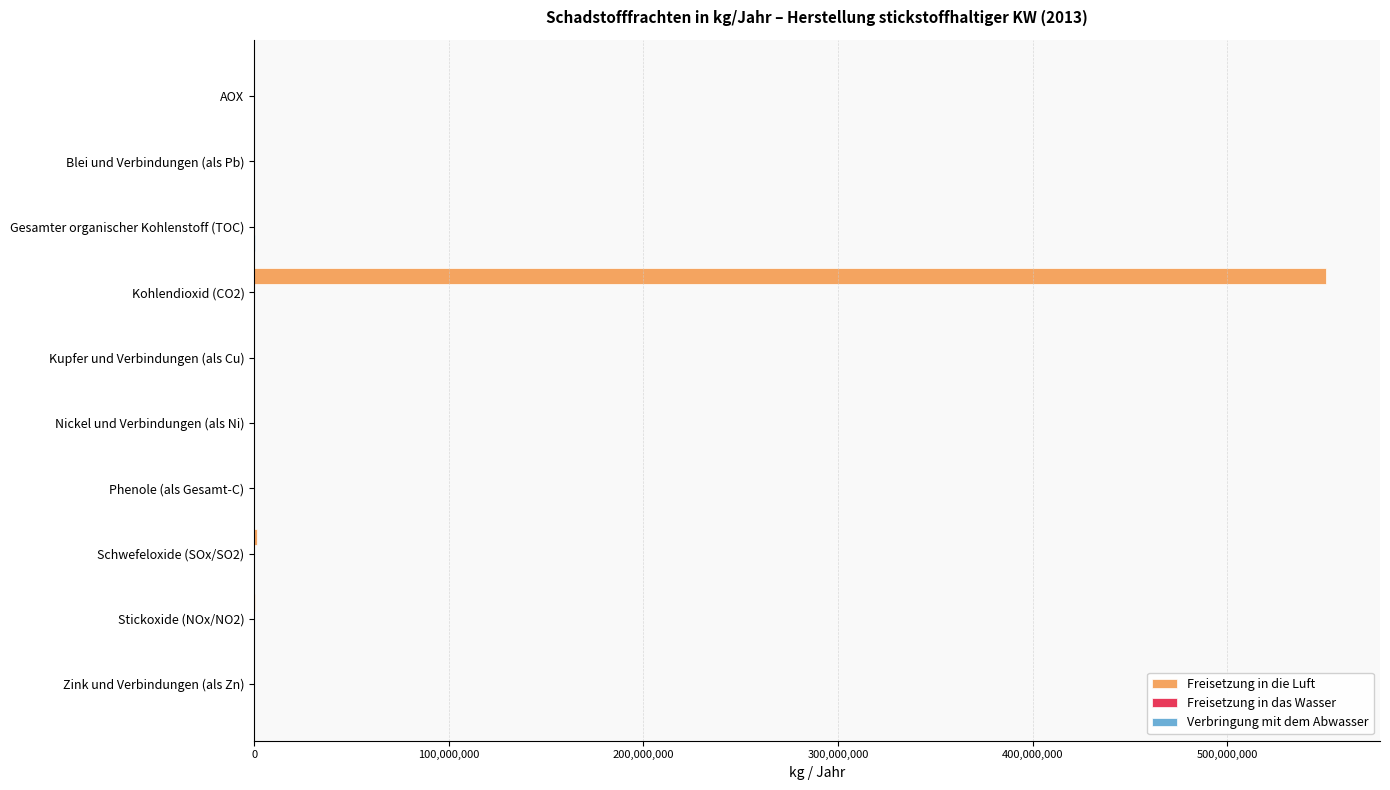

Is it true that Freisetzung in die Luft equals 0 at Zink und Verbindungen (als Zn)?

True